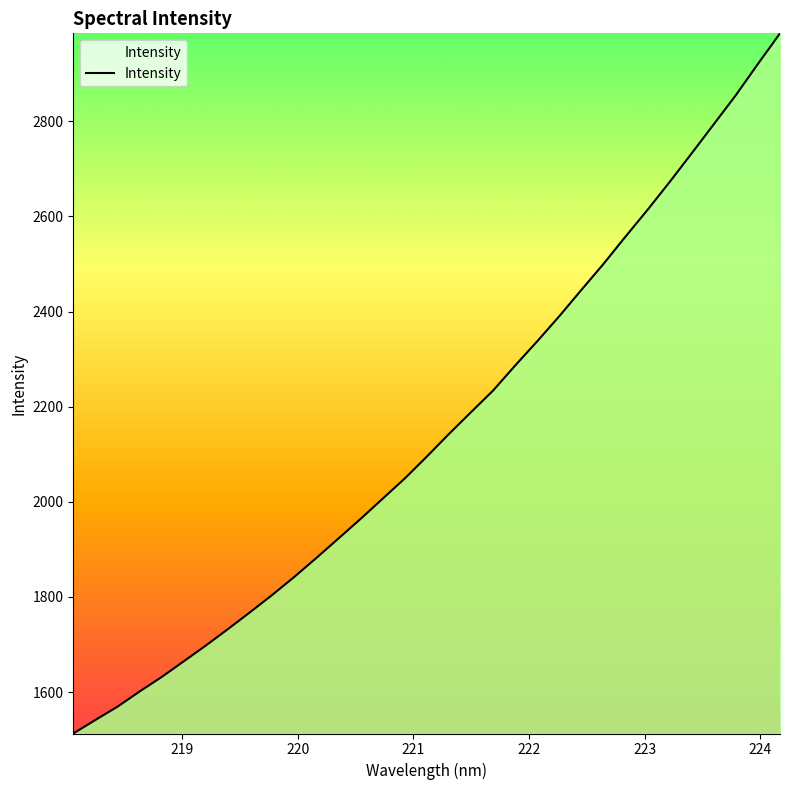

What is the difference between the maximum and minimum values?

1472.2